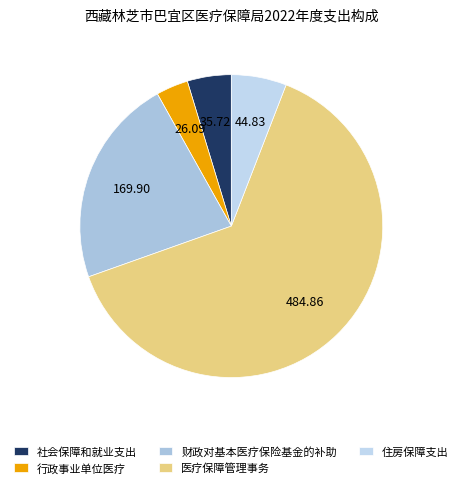

To the nearest percent, what is the difference between the largest and smallest slice percentages?

60%